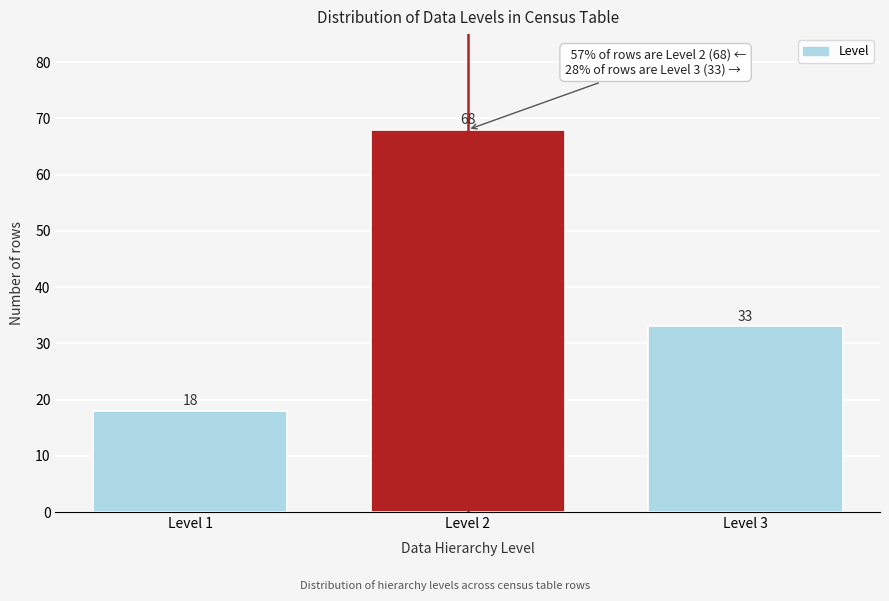

Reading left to right, extract all data points from this chart.

18	68	33